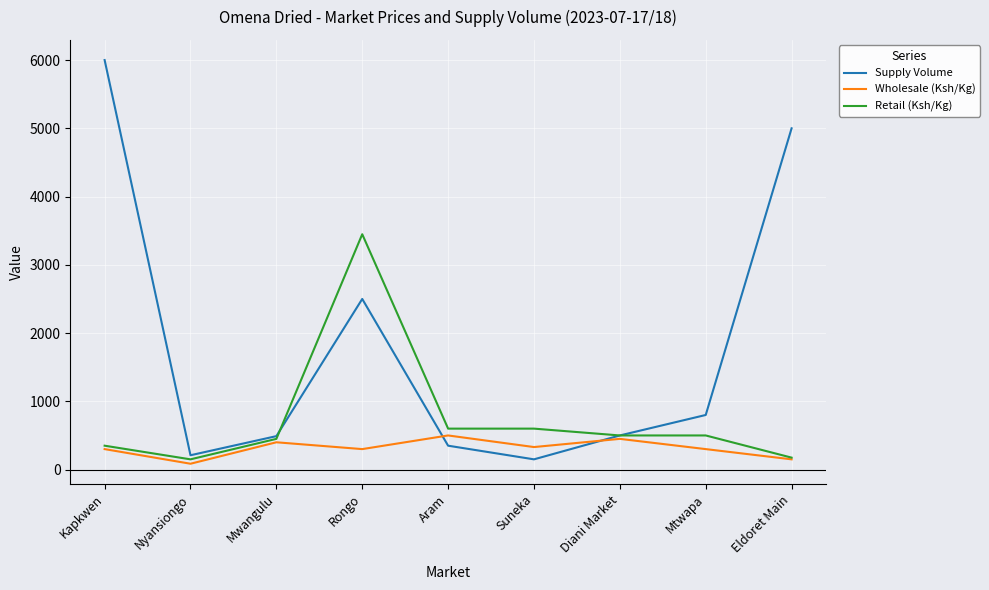

What is the spread (max minus min) of values at Rongo?

3148.3